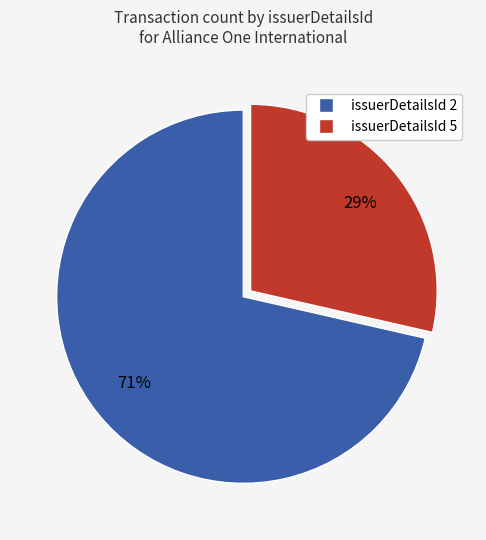

Is there a majority slice in this chart?

Yes